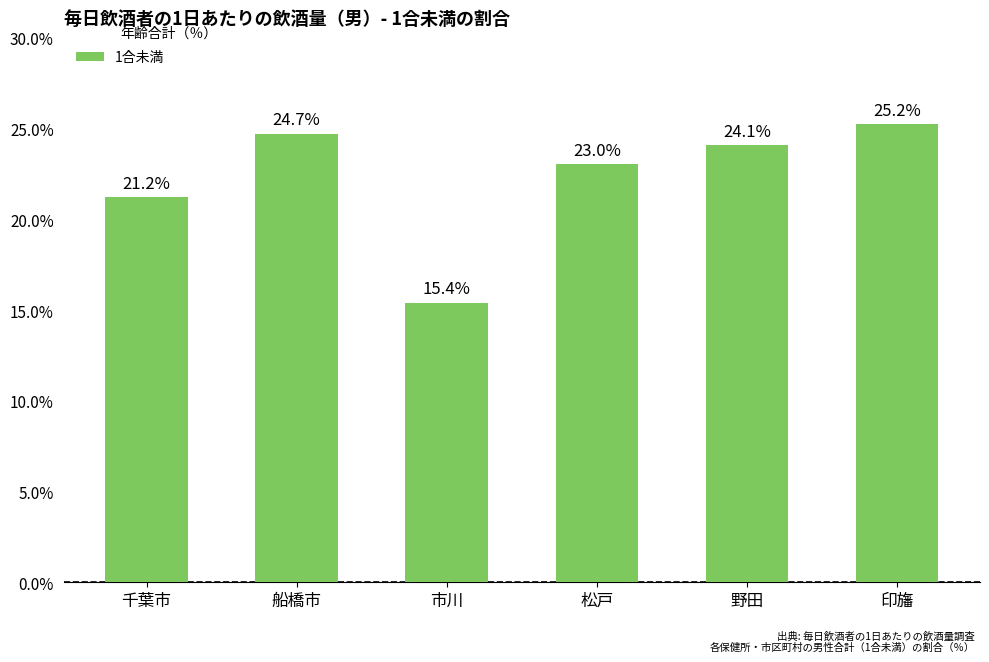

Which category has the lowest value across all series?

市川